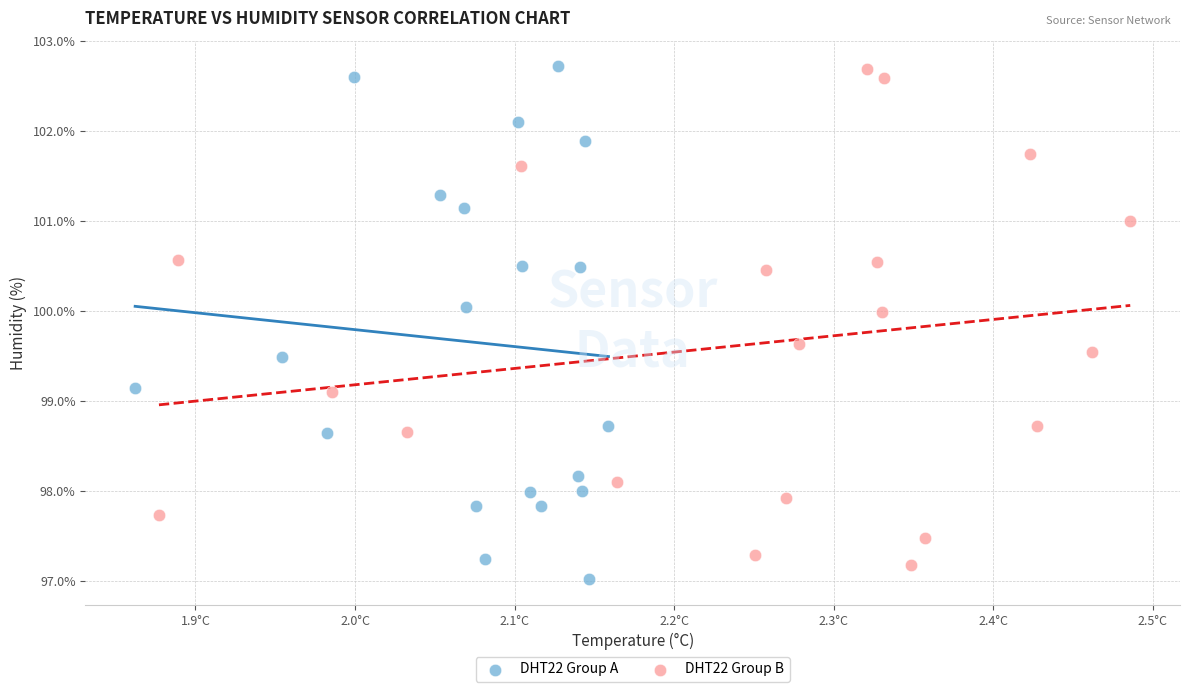

What are all the series names shown in the legend?

DHT22 Group A, DHT22 Group B